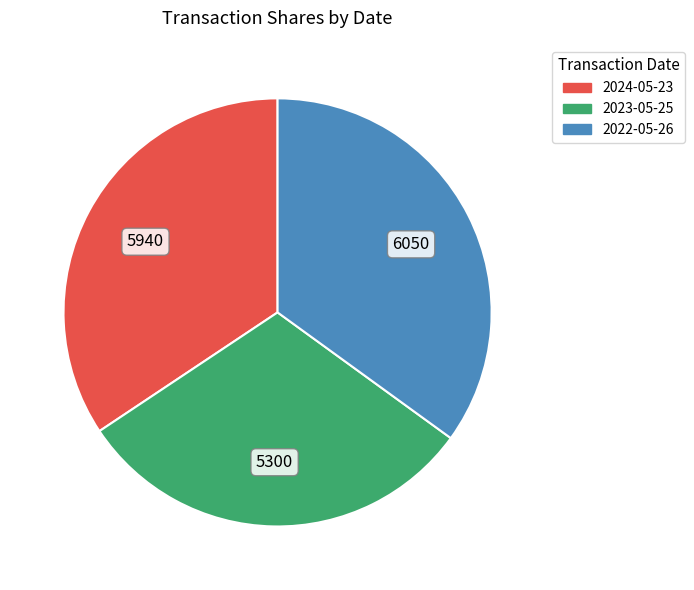

Is there a majority slice in this chart?

No